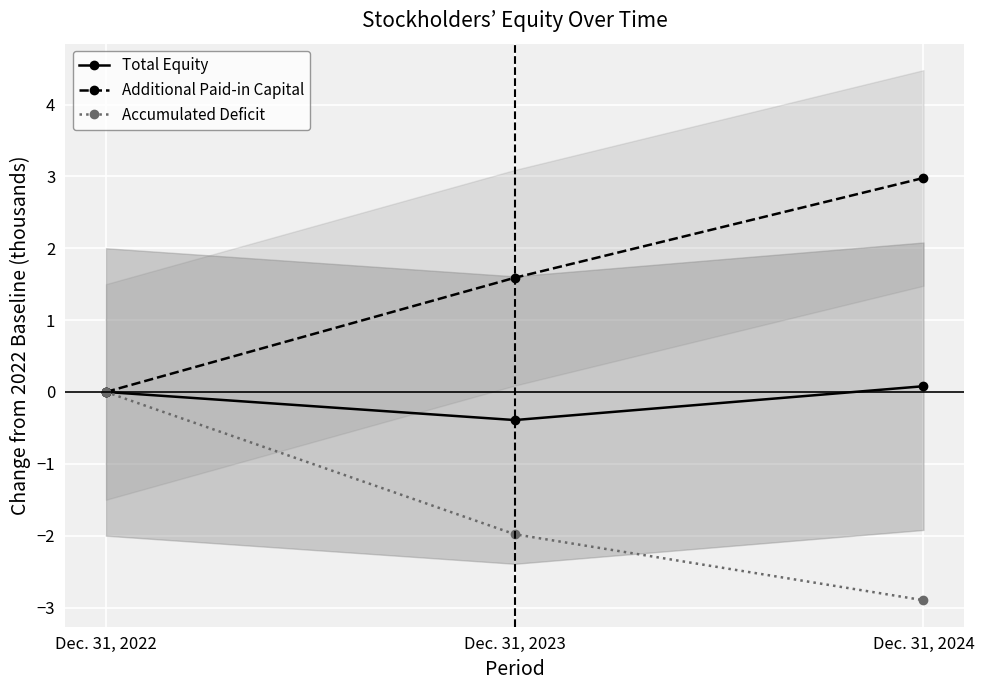

What is the value of the Accumulated Deficit point at the 3rd from the left?

-2.9